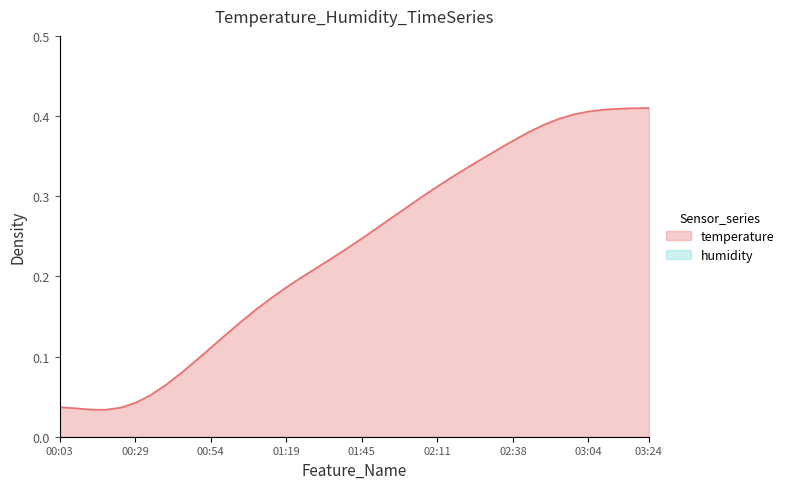

Is it true that temperature equals 0.6 at 02:38?

False